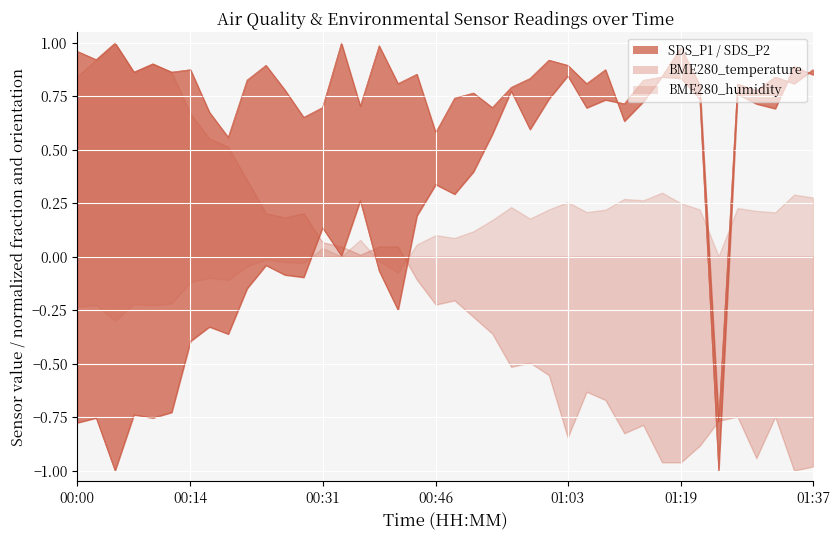

What is the average value of the P2 envelope series?

0.2